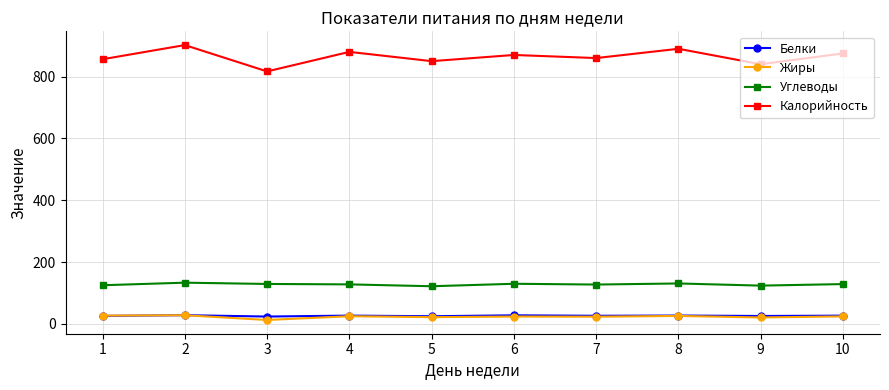

Which category has the highest value across all series?

2